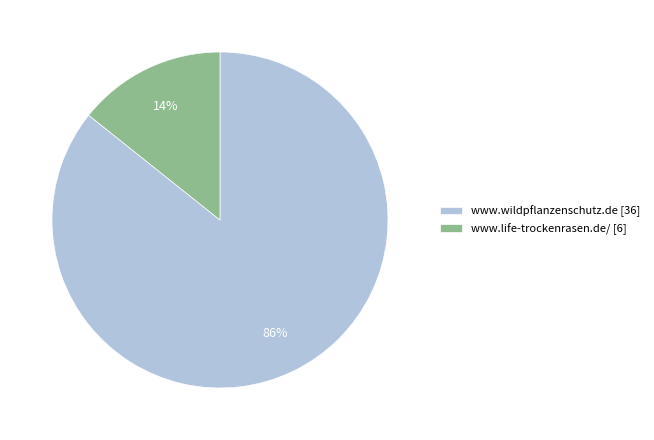

Which slice is the smallest?

www.life-trockenrasen.de/ [6]